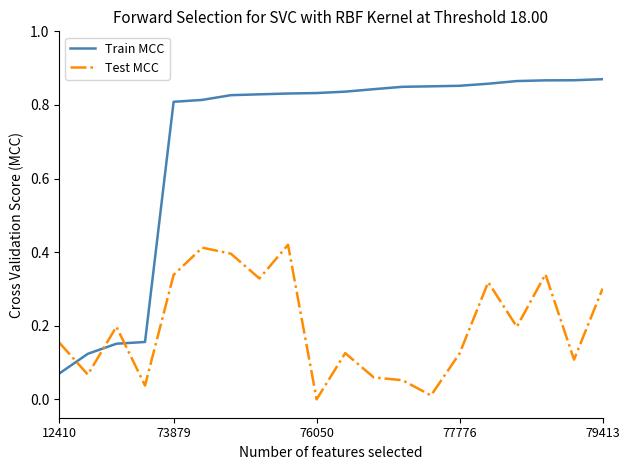

Which series has the largest range (max minus min)?

Train MCC